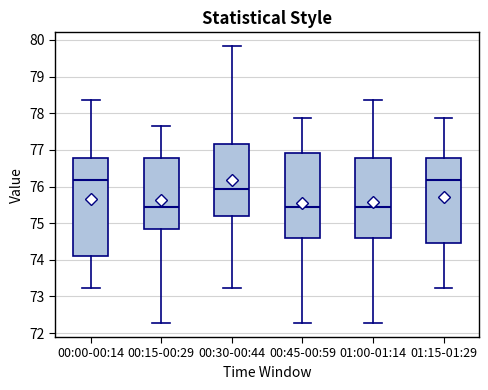

Where does the upper whisker of the box for 01:15-01:29 end on the y-axis? The values are not printed on the chart, so give them approximately, as read against the axis.

77.9